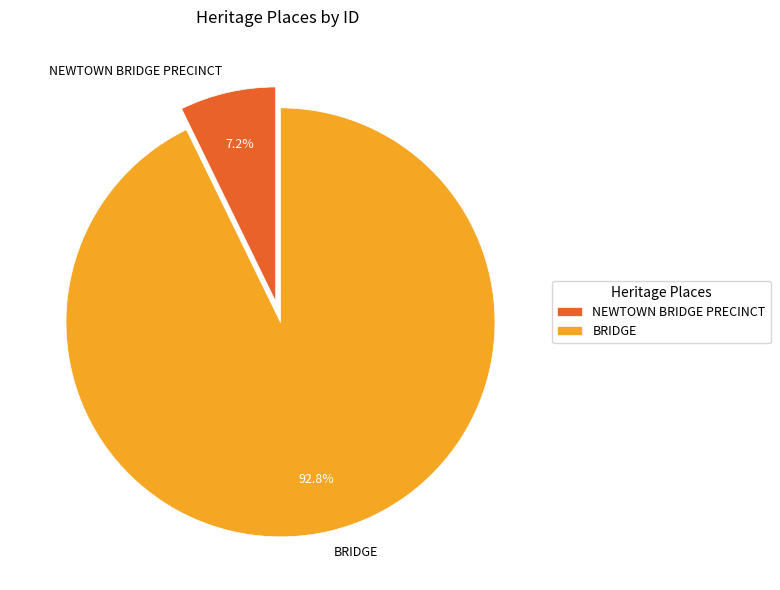

To the nearest percent, what is the difference between the largest and smallest slice percentages?

86%